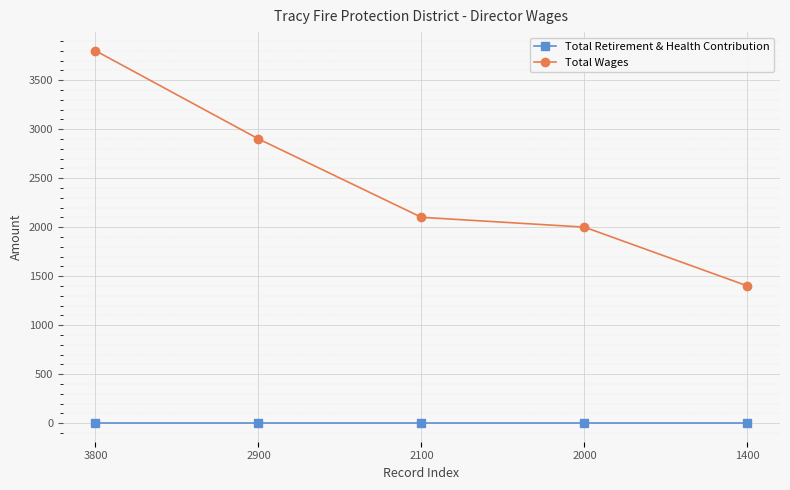

At how many categories does at least one series exceed 1951?

4